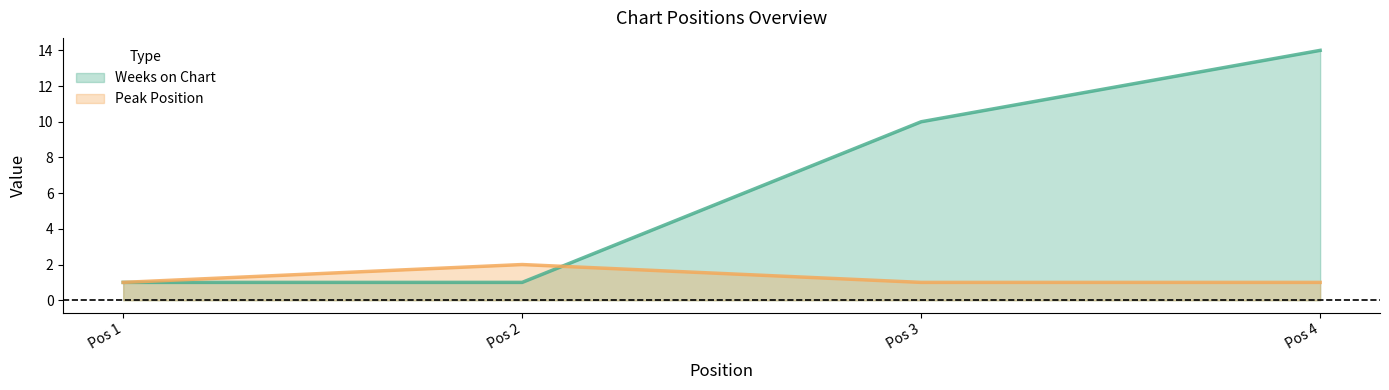

True or false: Weeks on Chart and Peak Position intersect in this chart.

True